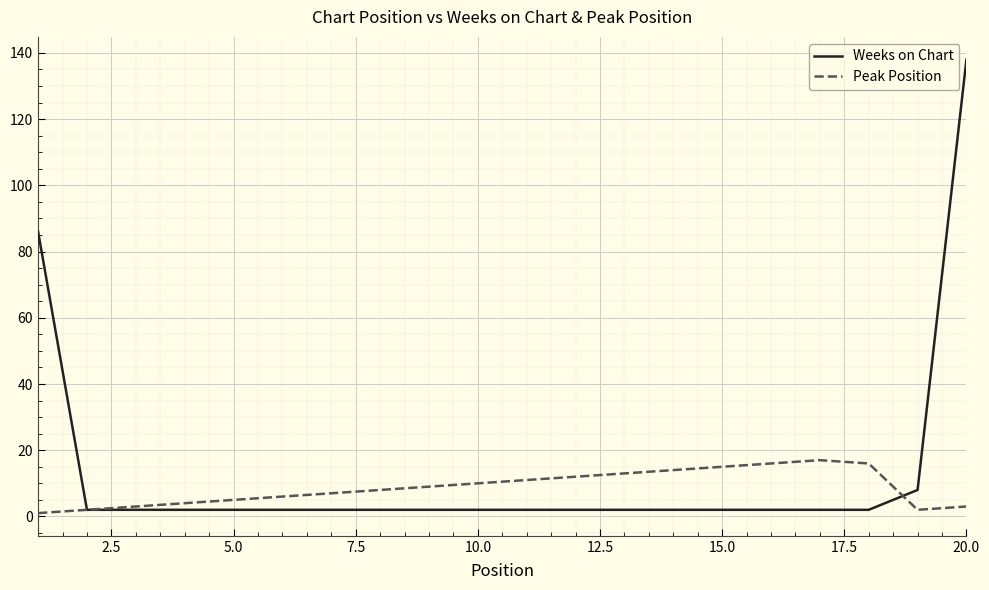

Which series has the largest range (max minus min)?

Weeks on Chart